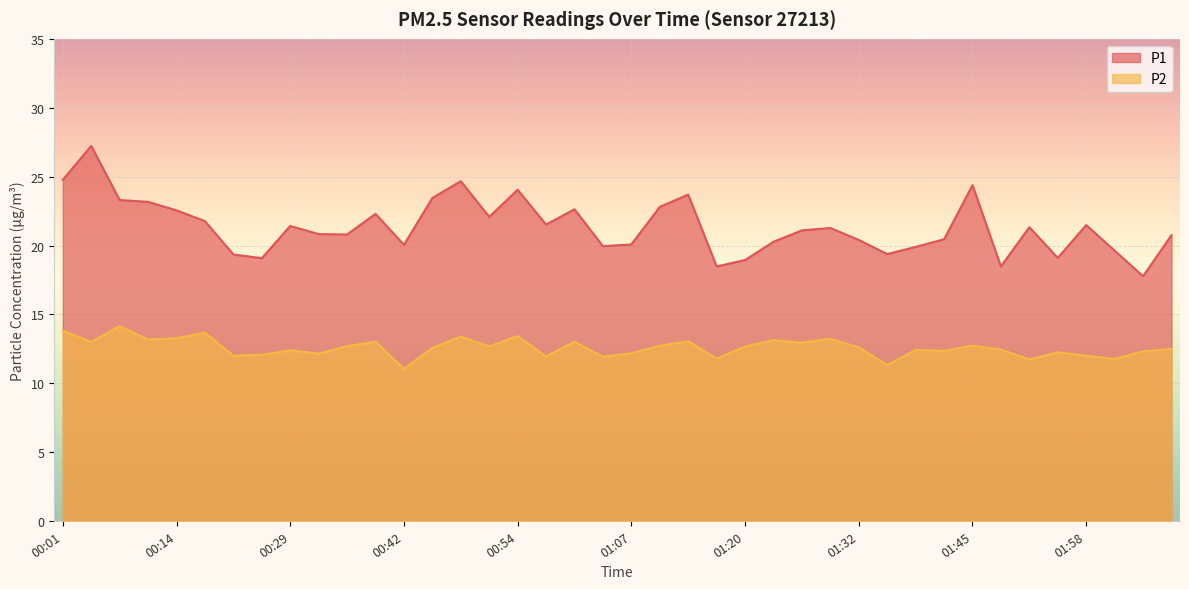

What is the difference between the maximum and minimum values in the P2 series?

3.1